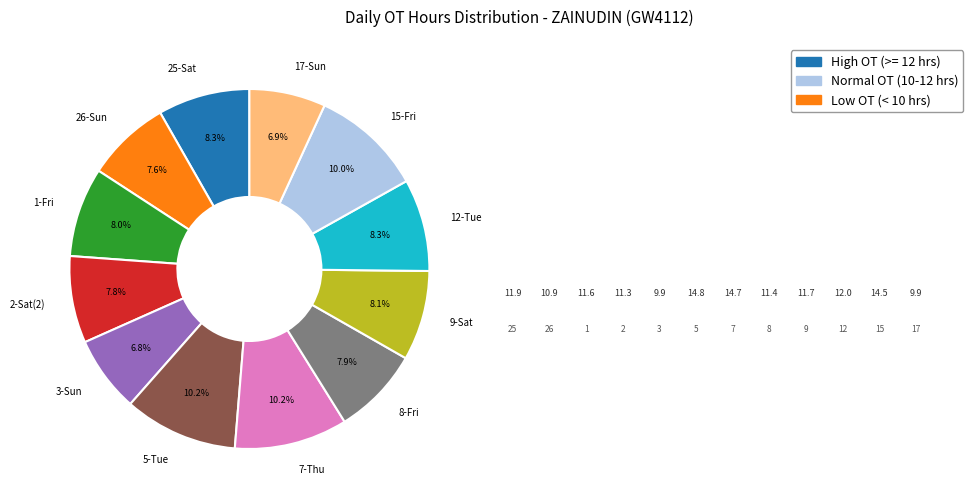

To the nearest percent, what percentage of the pie is 7-Thu?

10%